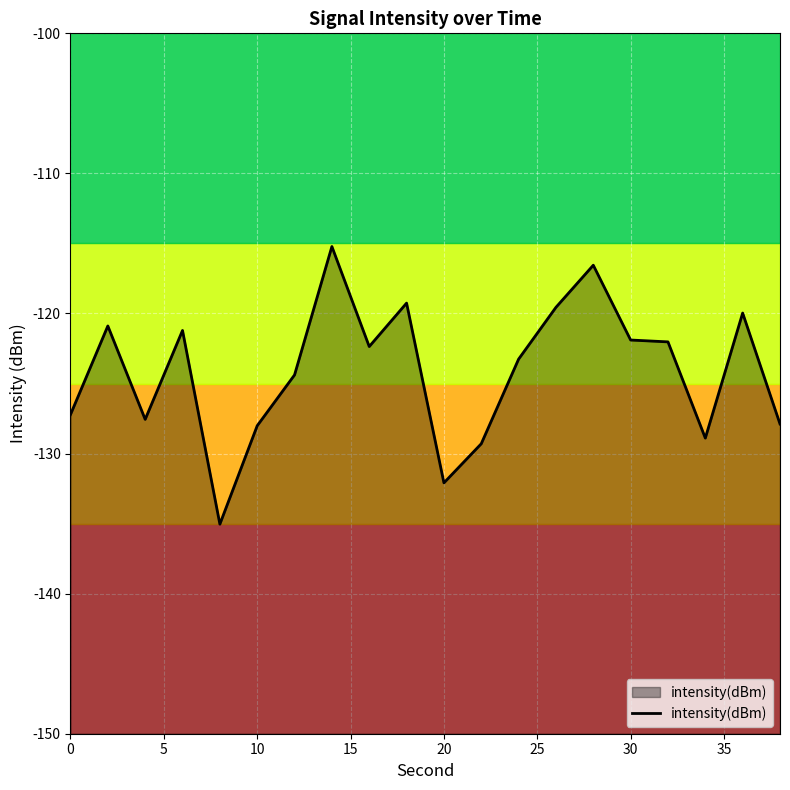

How many categories are shown in the chart?

20